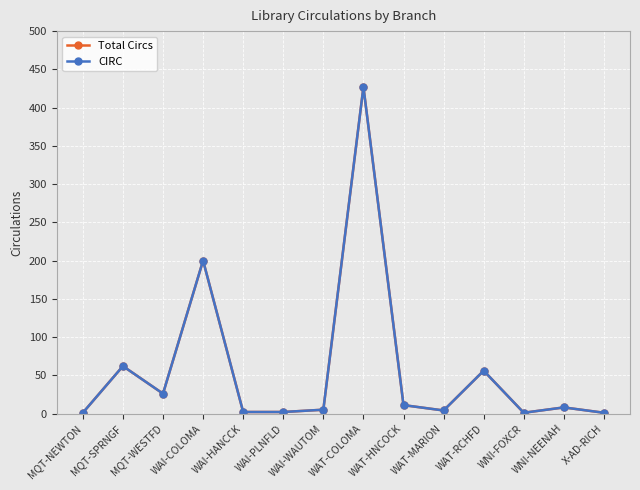

What is the total value across all series at WAT-RCHFD?

112